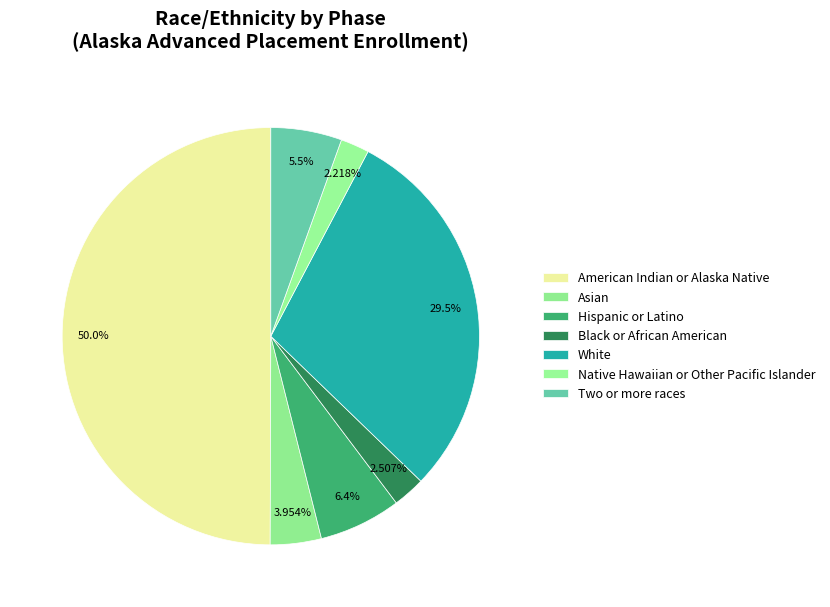

How many segments does this pie chart have?

7